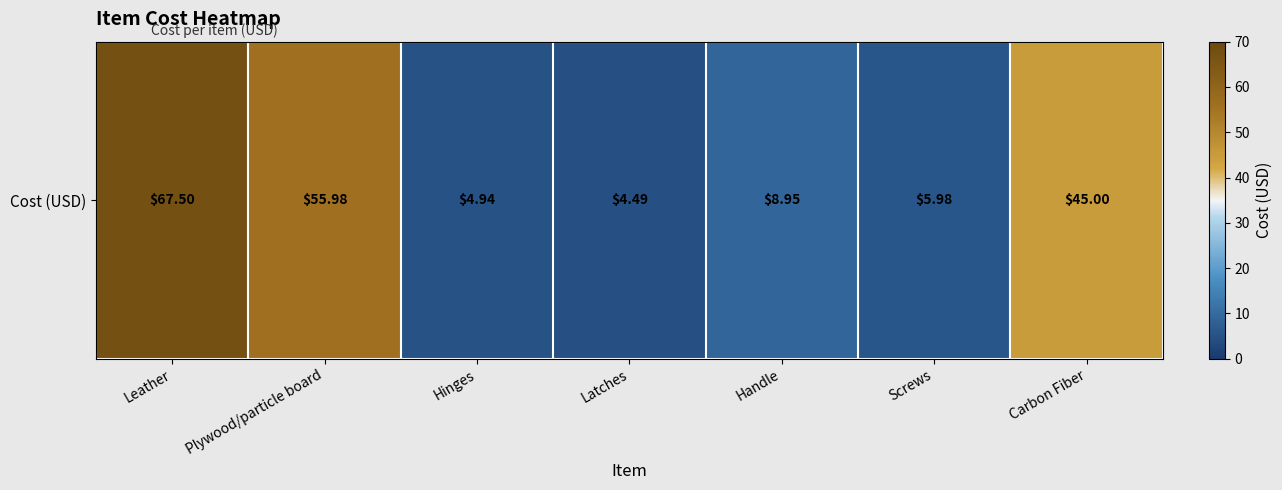

How many values exceed 8?

4